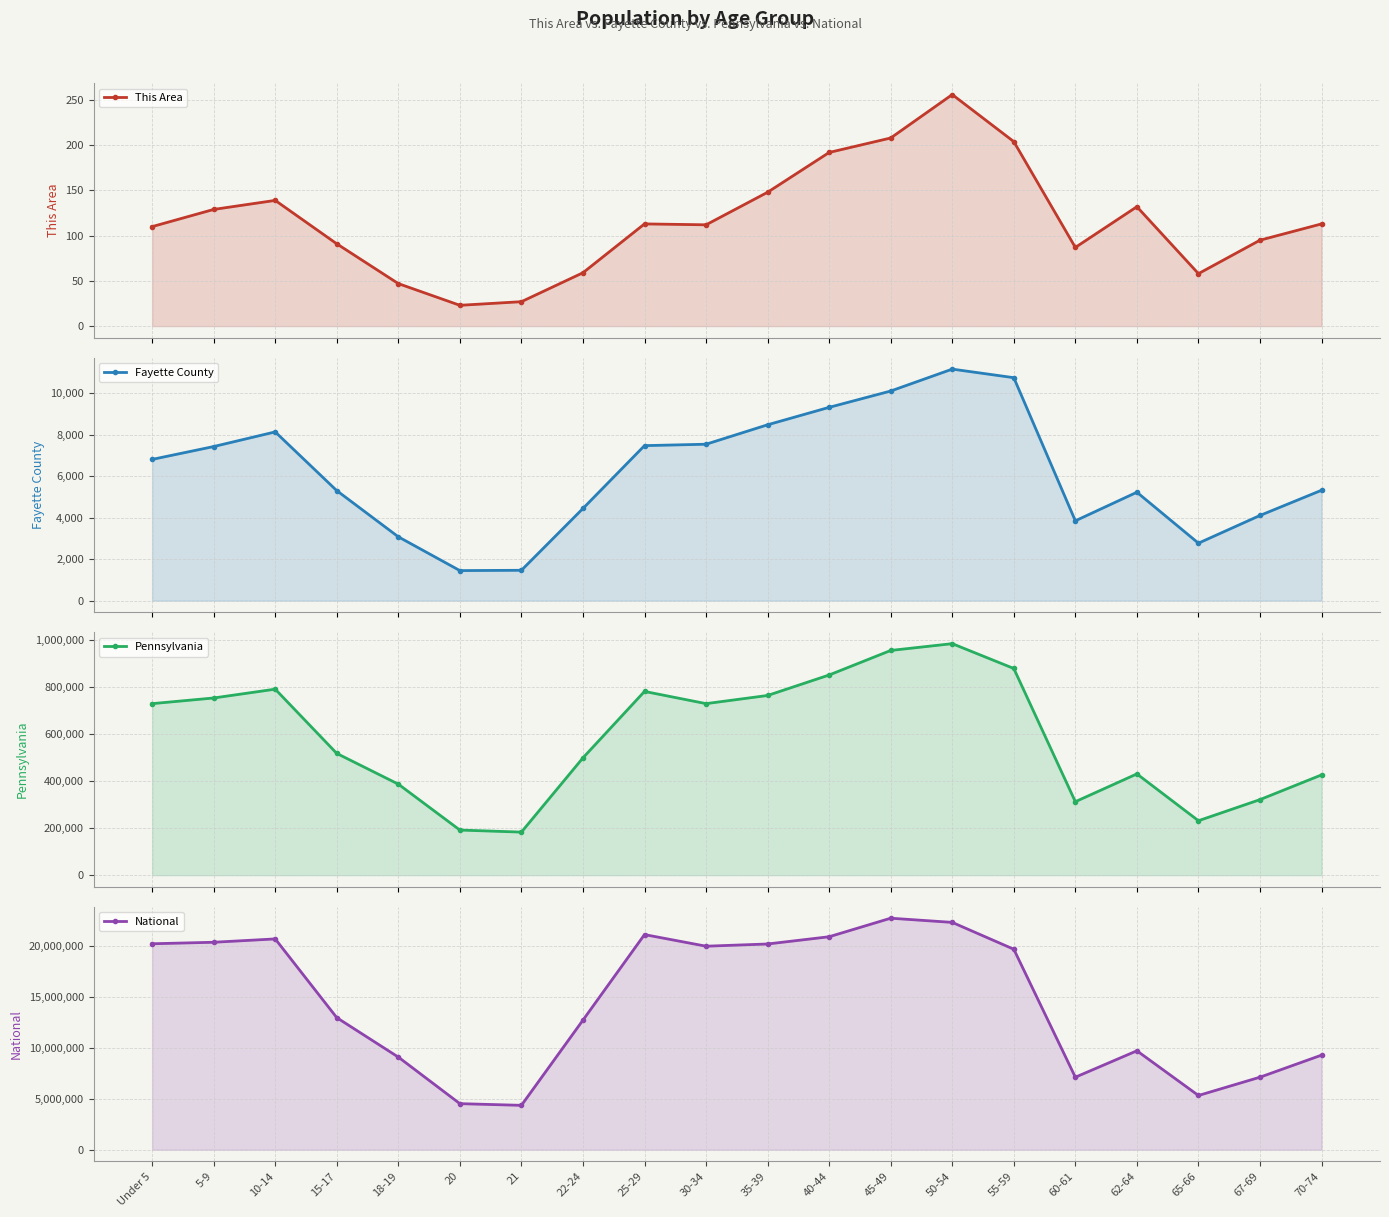

True or false: Pennsylvania and Fayette County cross at least once.

False